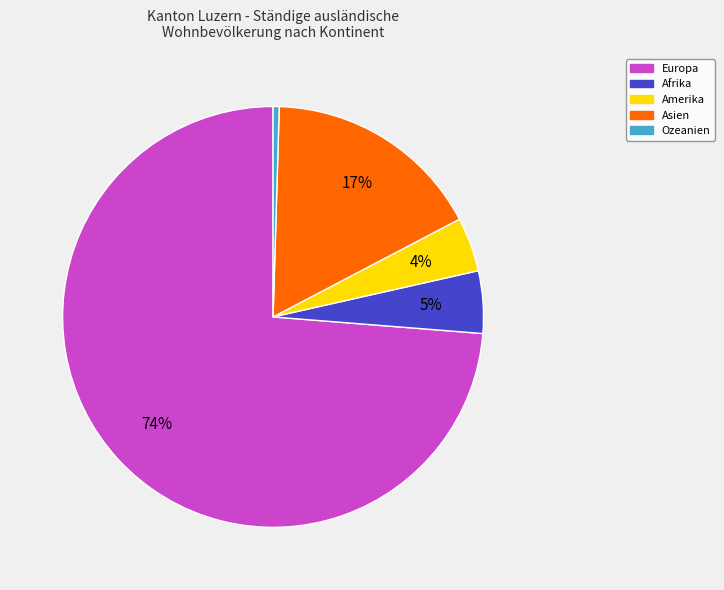

To the nearest percent, what is the combined percentage of Asien and Afrika?

22%